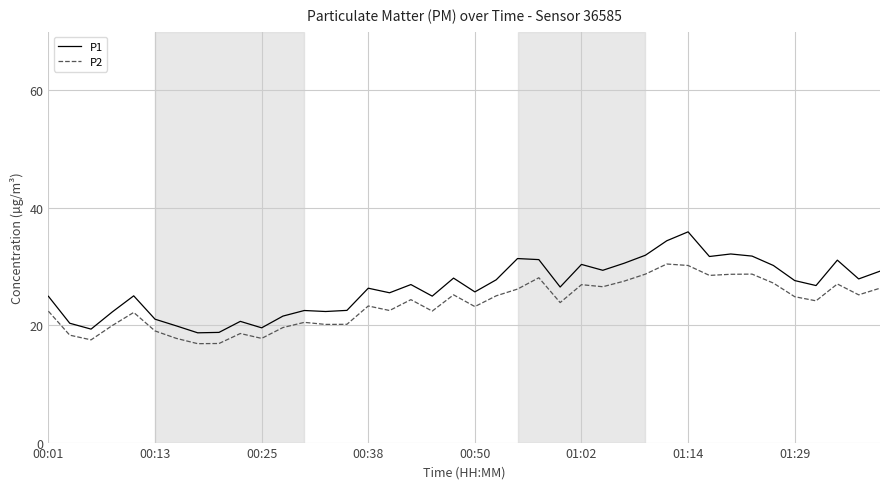

Which series has the largest range (max minus min)?

P1